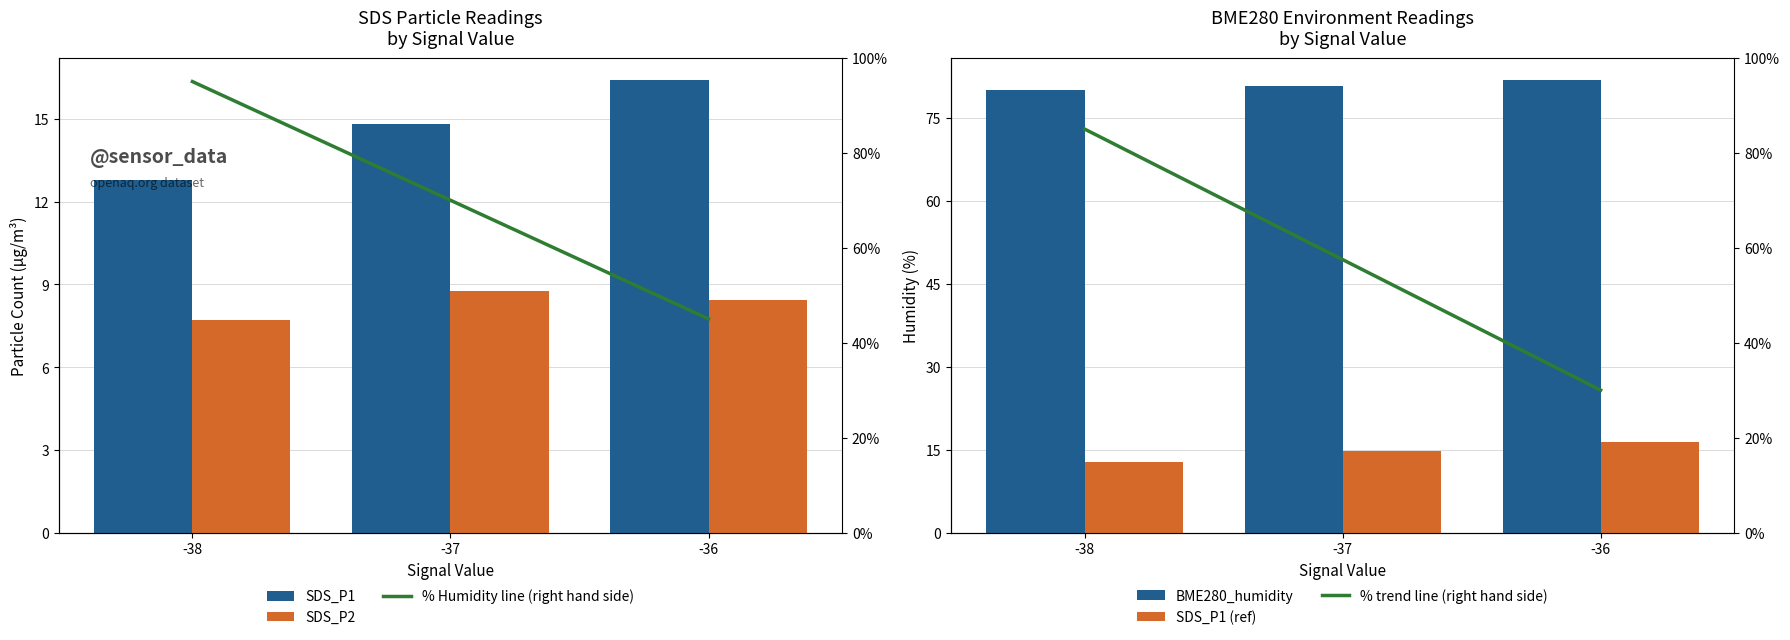

Which series has the largest total across all categories?

BME280_humidity